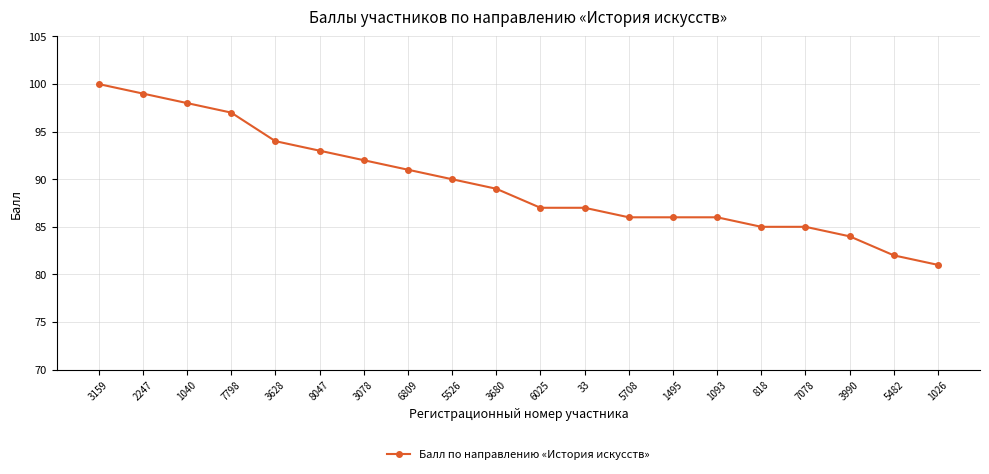

Approximately how many times larger is the value at 3680 compared to 7078?

1.0